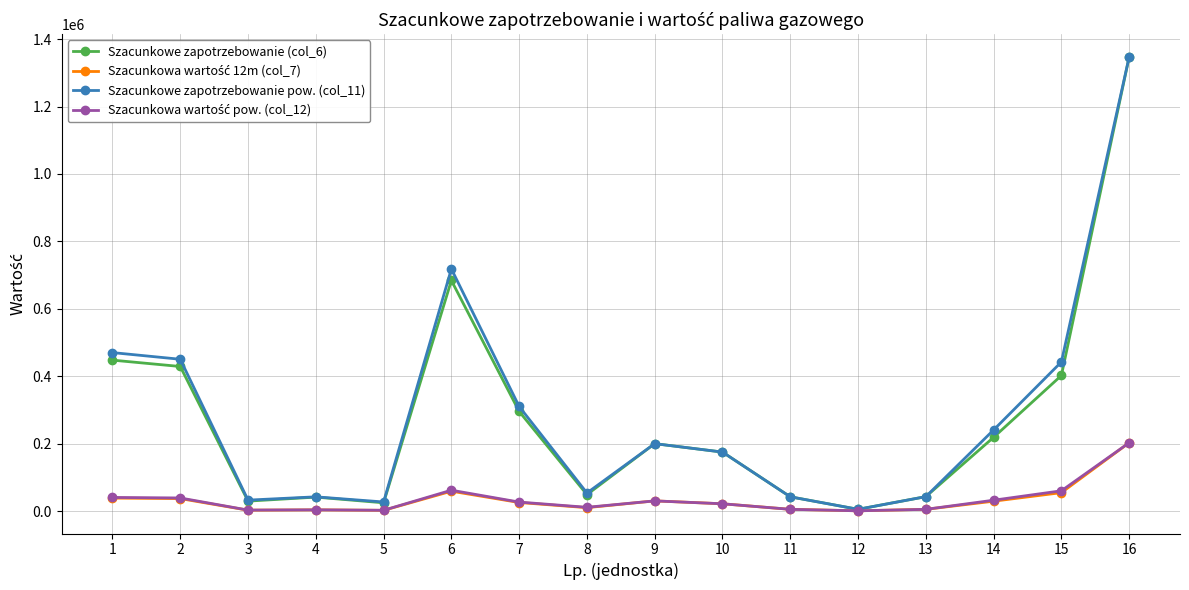

True or false: Szacunkowe zapotrzebowanie (col_6) has more than 2 interior local peaks.

True